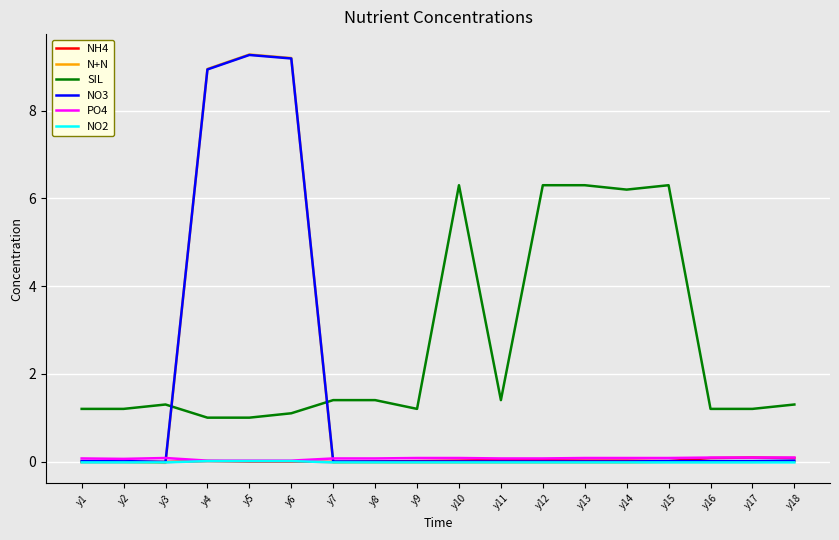

What is the greatest value displayed?

9.3